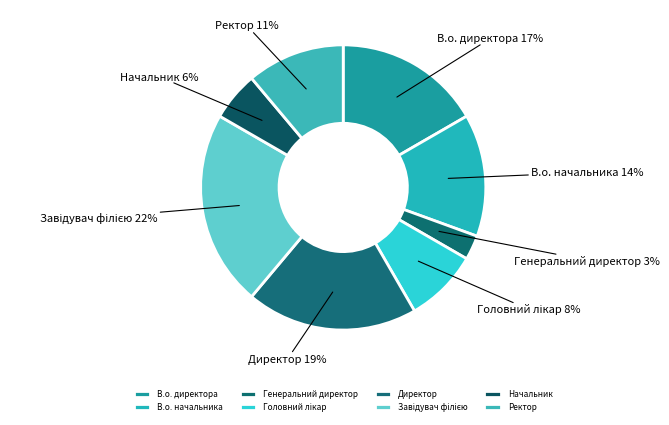

Between Директор and Начальник, which is larger?

Директор